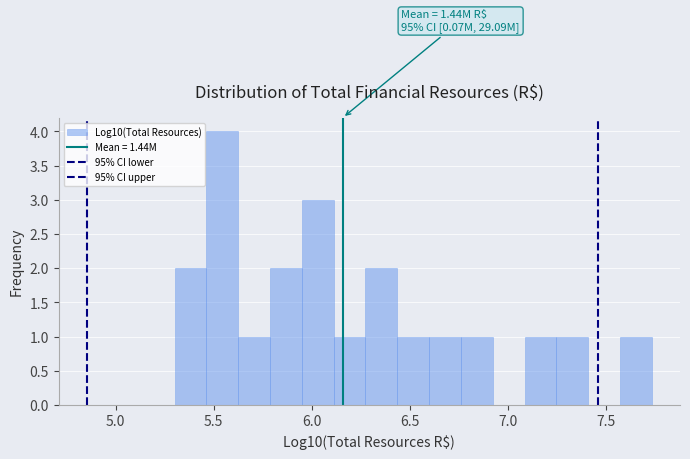

Read against the x-axis, roughly where is the centre of the tallest bar?

5.55